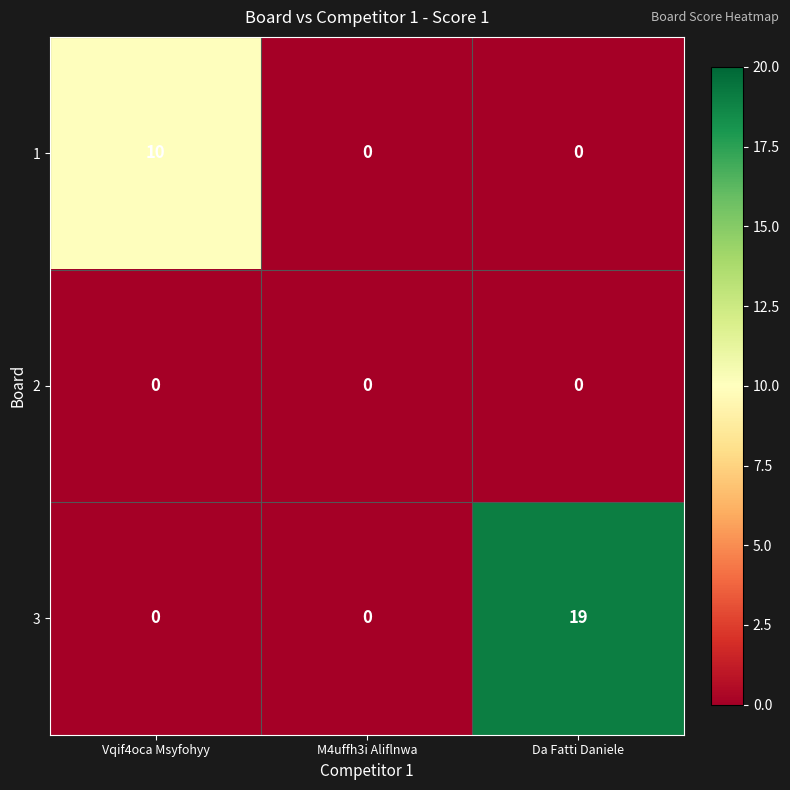

Reading left to right, what are all the values shown in this chart?

1: Vqif4oca Msyfohyy=10	M4uffh3i Aliflnwa=0	Da Fatti Daniele=0
2: Vqif4oca Msyfohyy=0	M4uffh3i Aliflnwa=0	Da Fatti Daniele=0
3: Vqif4oca Msyfohyy=0	M4uffh3i Aliflnwa=0	Da Fatti Daniele=19